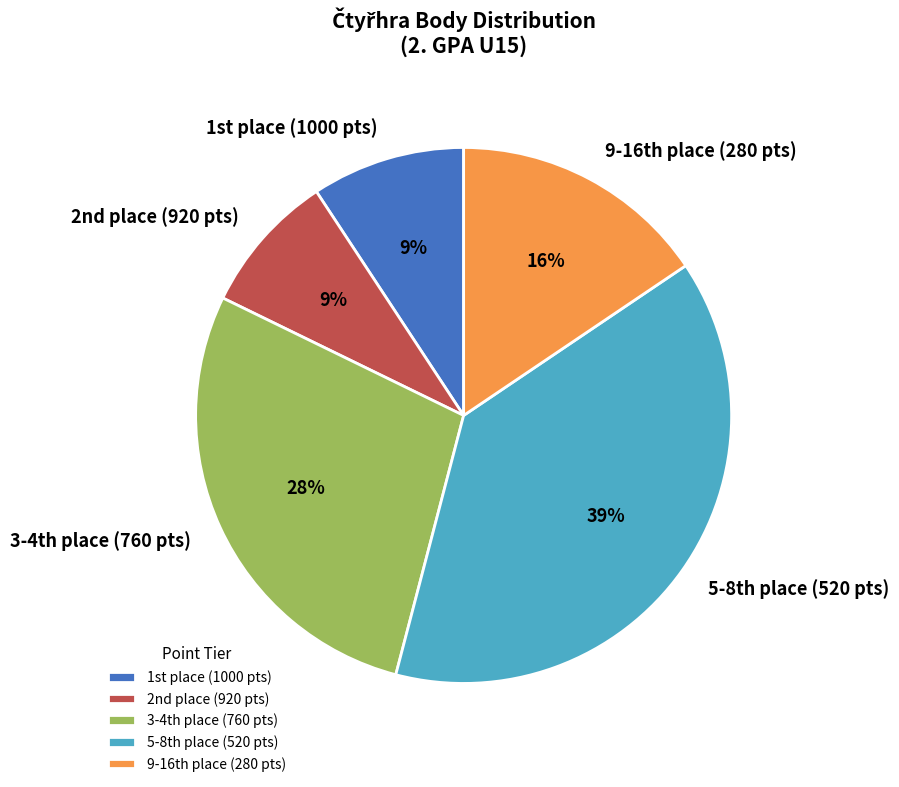

How many segments does this pie chart have?

5